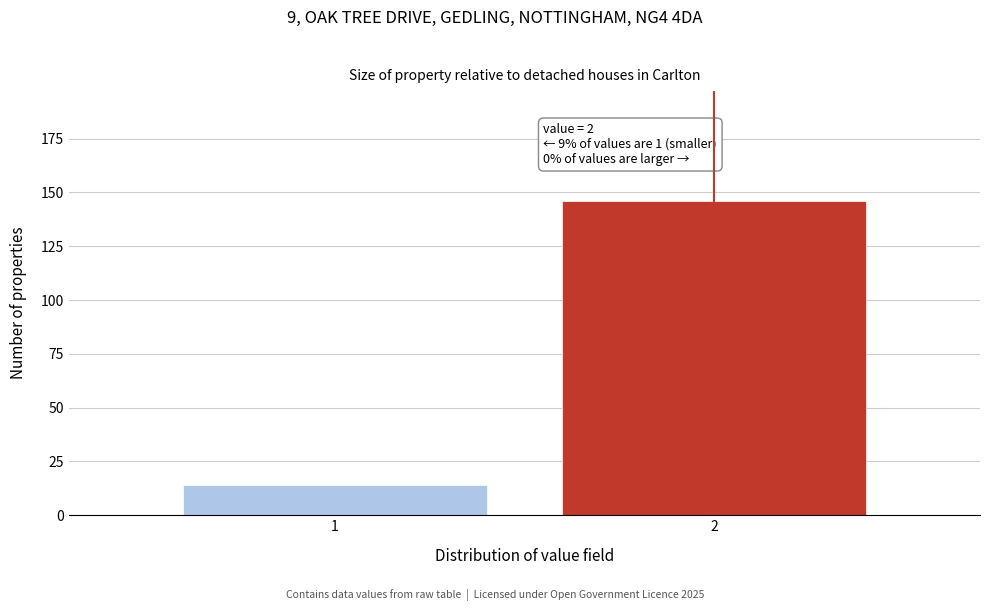

Reading left to right, transcribe all the data shown in this chart.

14	146